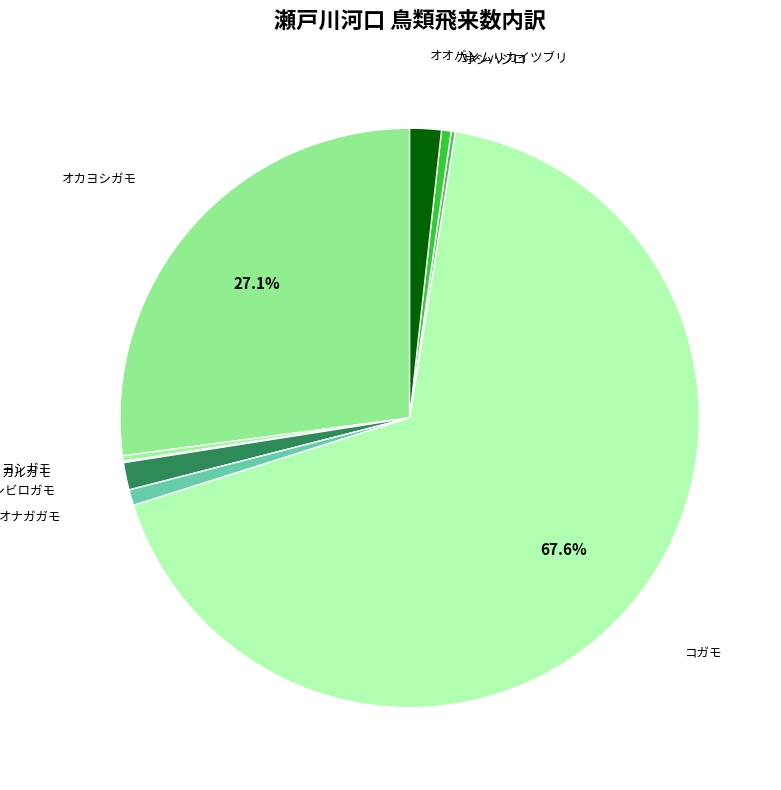

Is there a majority slice in this chart?

Yes